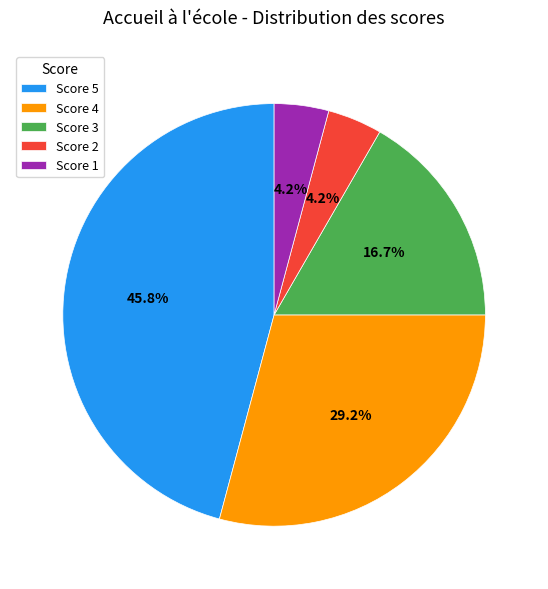

Approximately how many times larger is the value at Score 1 compared to Score 2?

1.0